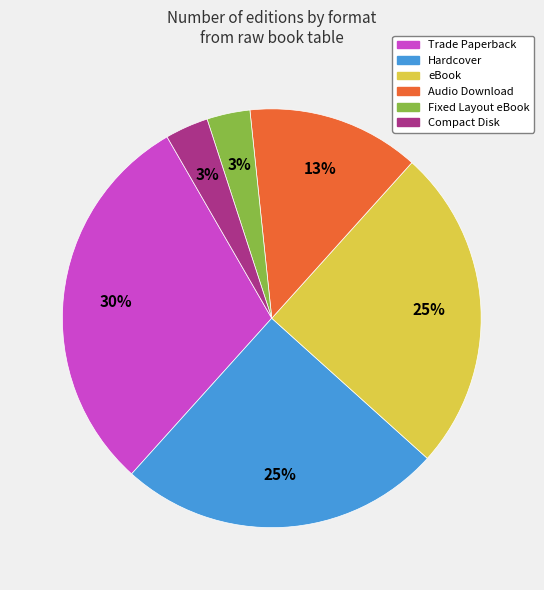

To the nearest percent, what is the combined percentage of eBook and Fixed Layout eBook?

28%